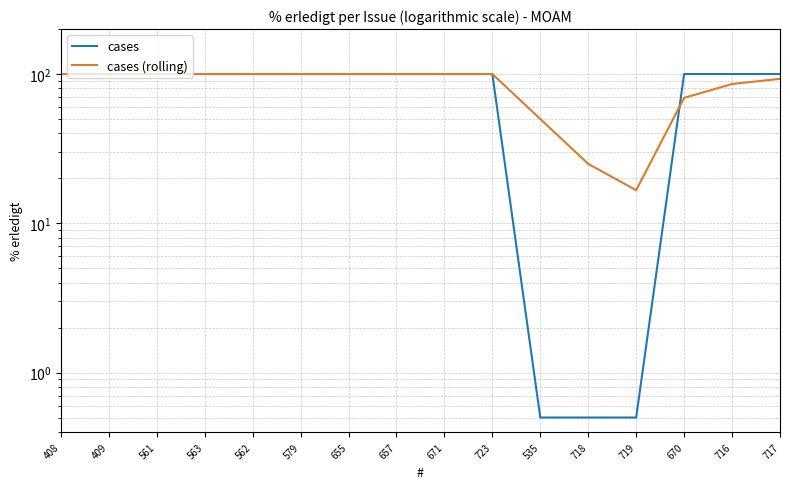

True or false: cases (rolling) and cases intersect in this chart.

True